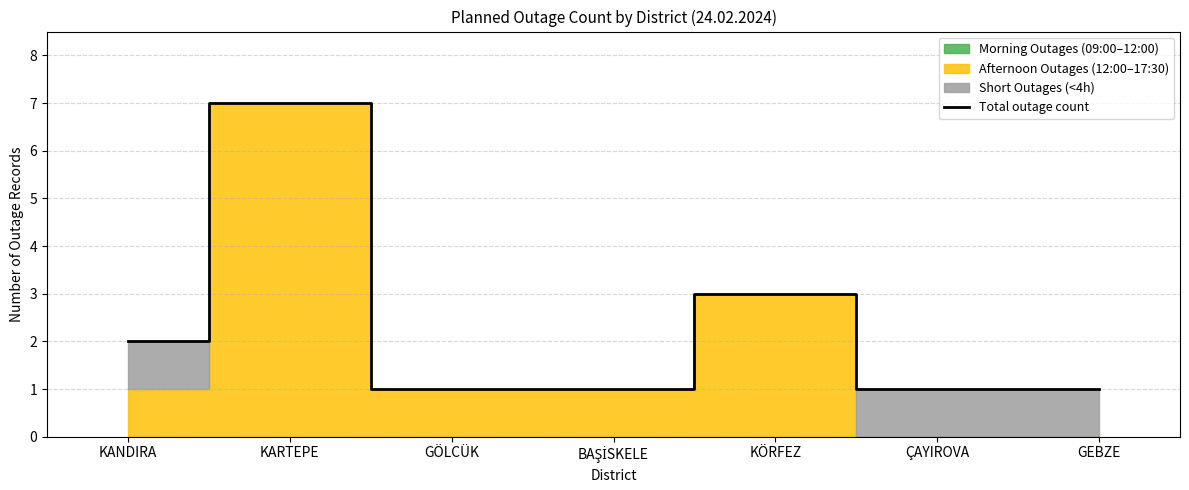

What is the highest value of the Total outage count series?

7